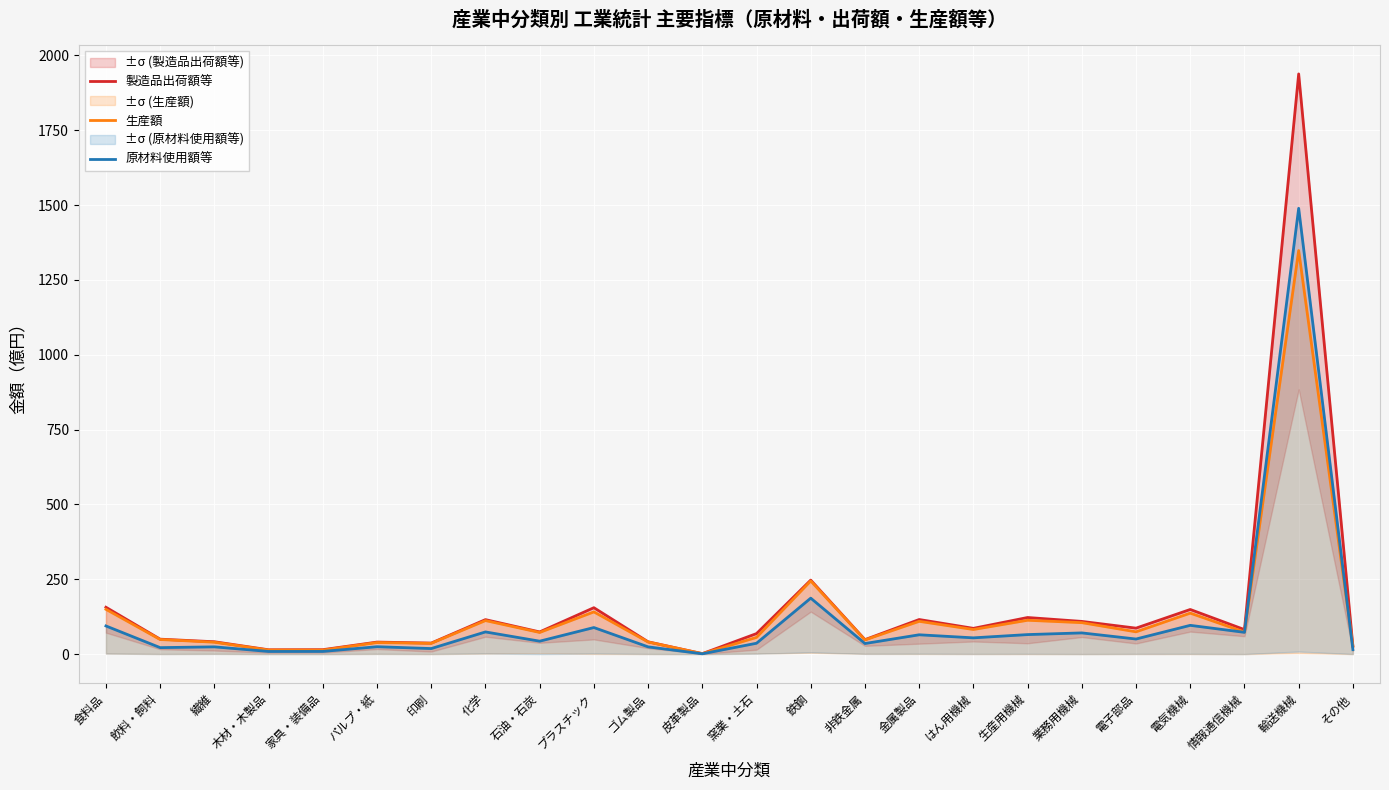

What is the sum of the 生産額 values at 石油・石炭 and 窯業・土石?

128.3